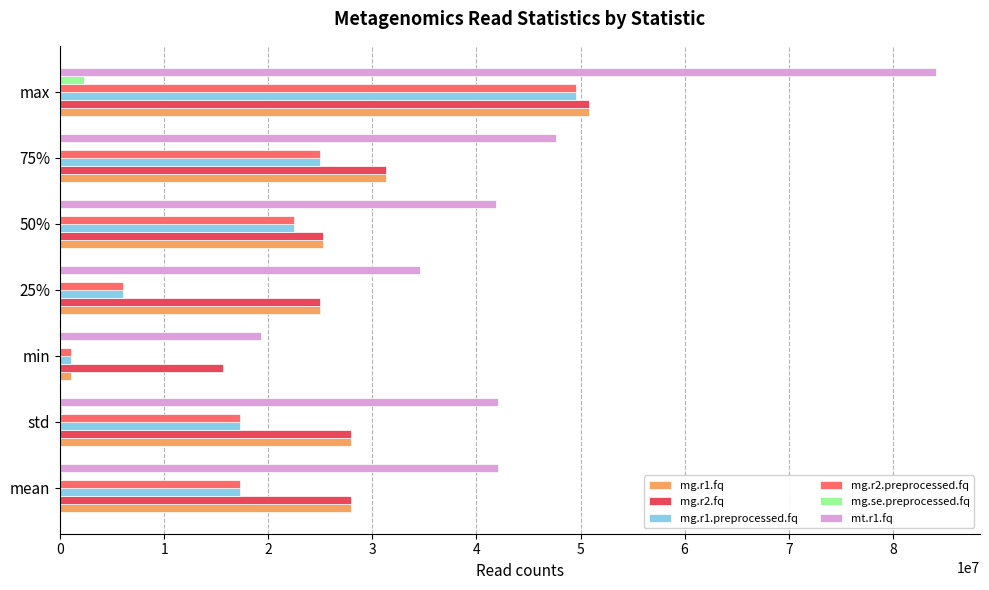

What is the sum of all mg.se.preprocessed.fq values?

2803296